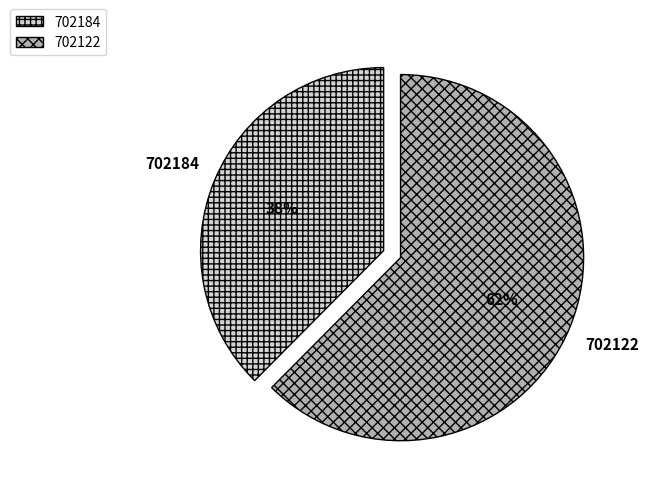

Which has a higher value, 702122 or 702184?

702122